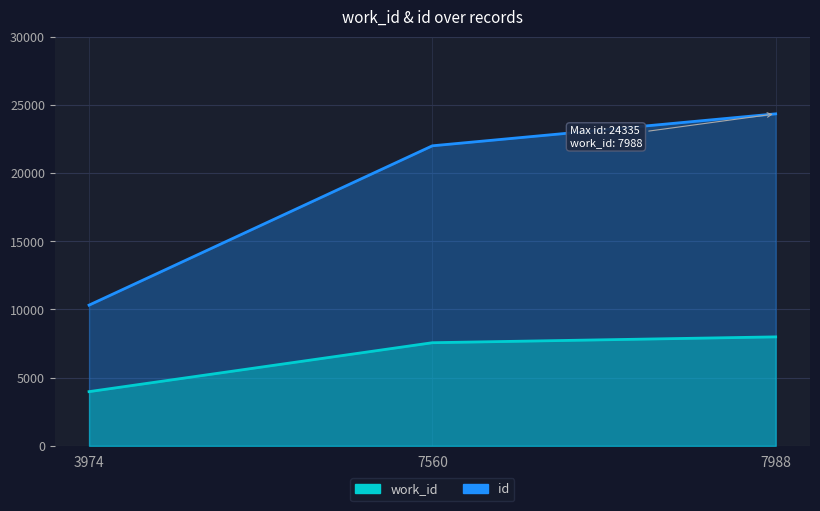

At 7988, list the series in order from largest to smallest.

id, work_id